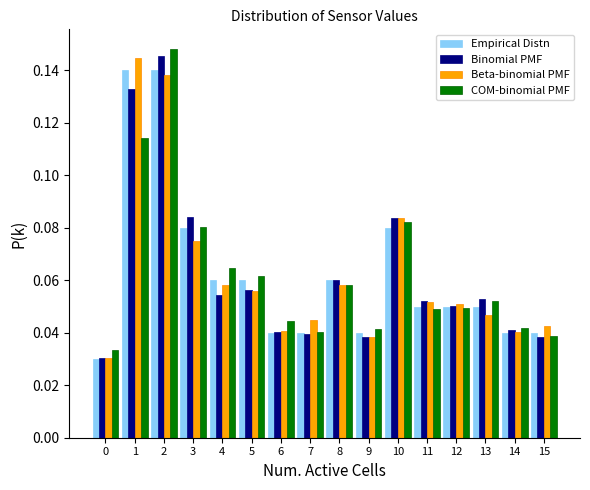

Count the Binomial PMF values in the range 0 to 1.

16